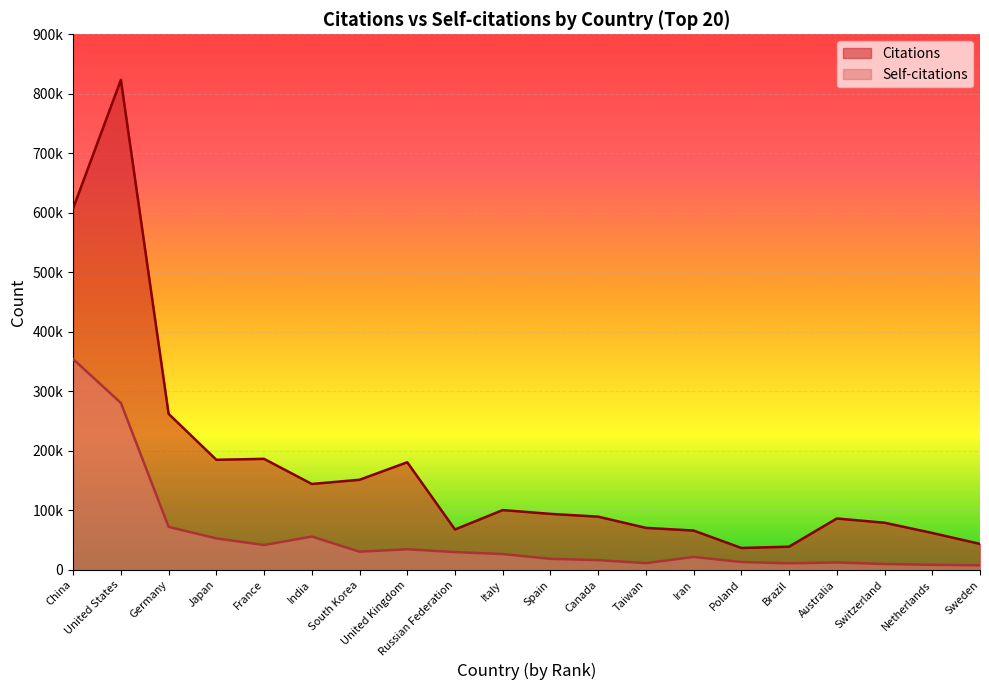

How many interior local peaks does the Self-citations series have?

4